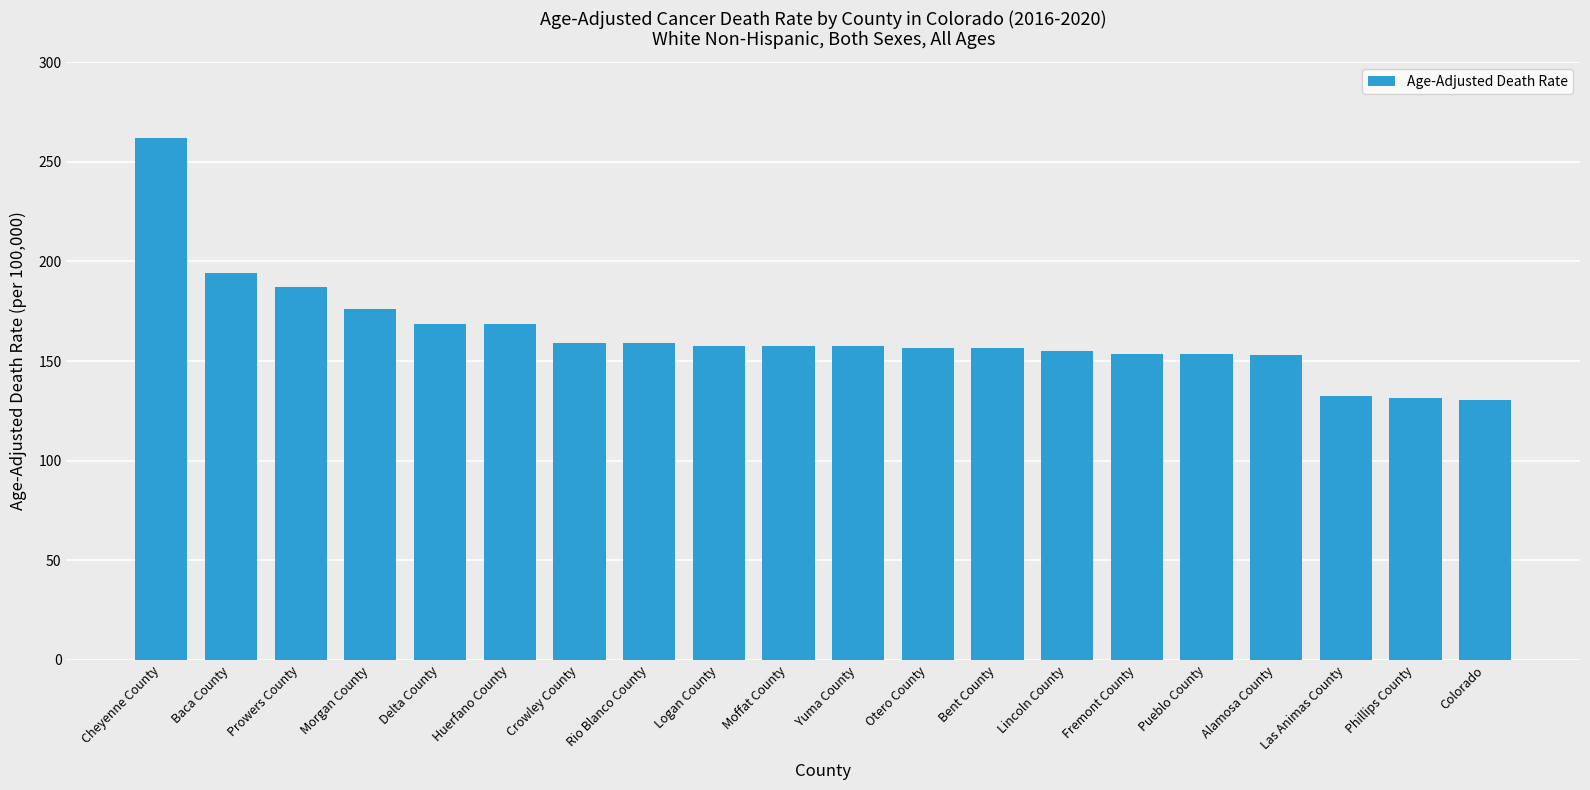

The value at Baca County is 194.1. True or false?

True